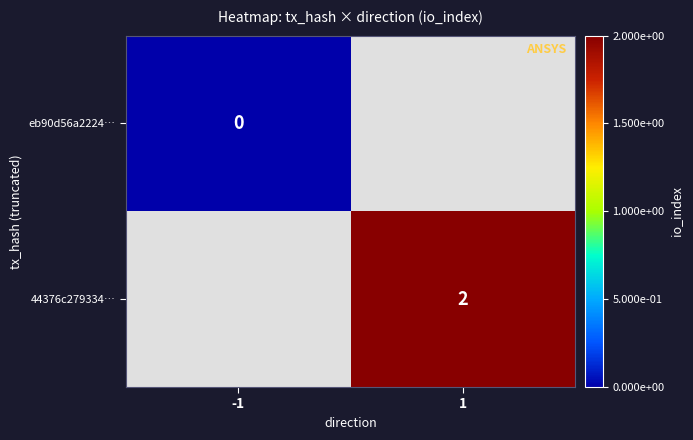

The 44376c279334… series shows 0 at 1. True or false?

False